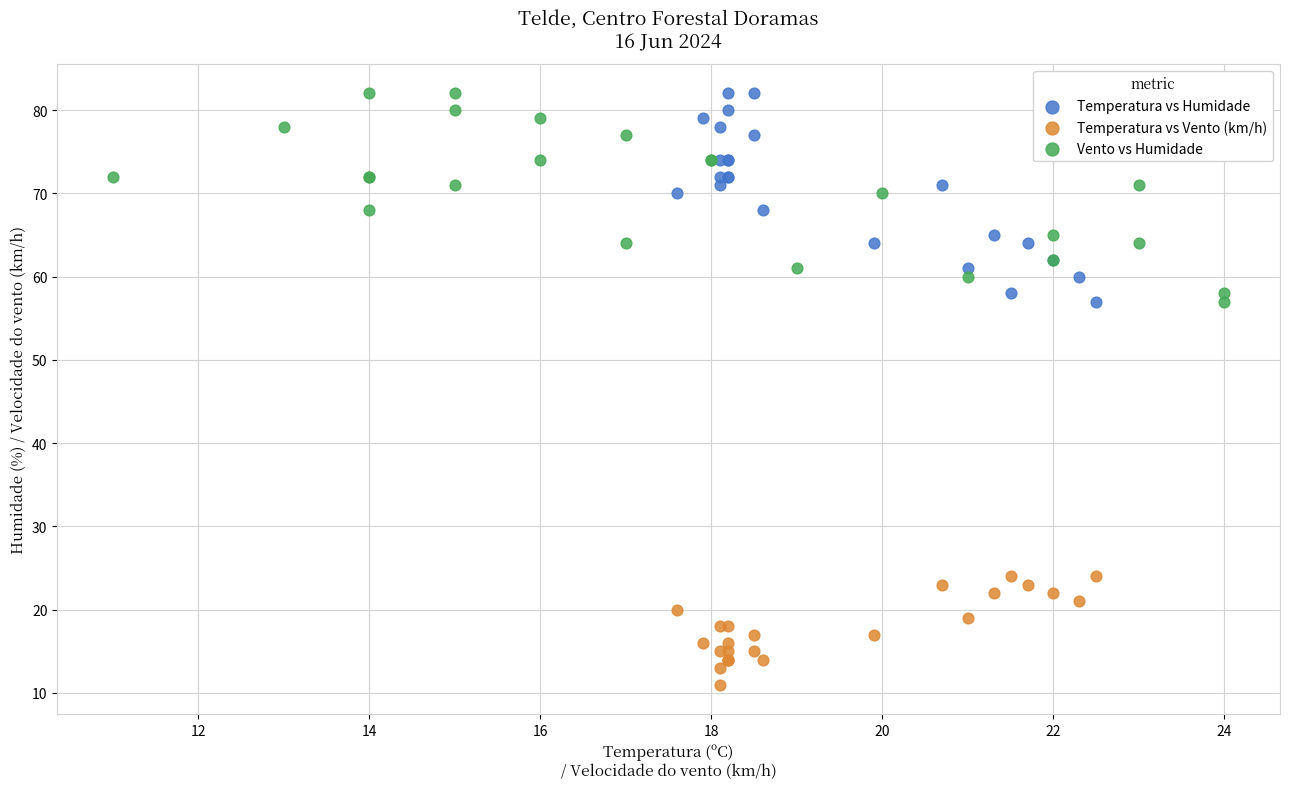

Which series contains the lowest Y value?

Temperatura vs Vento (km/h)